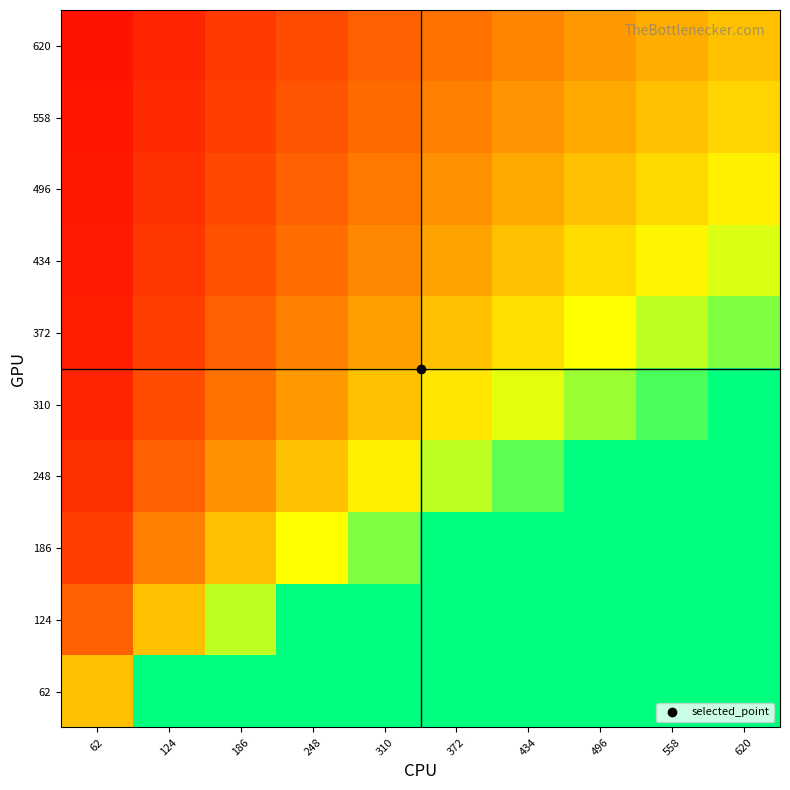

At how many categories does at least one series exceed 1?

9